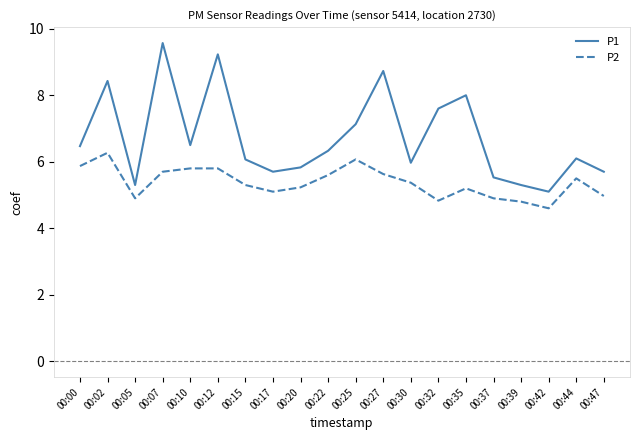

At 00:05, list the series in order from smallest to largest.

P2, P1